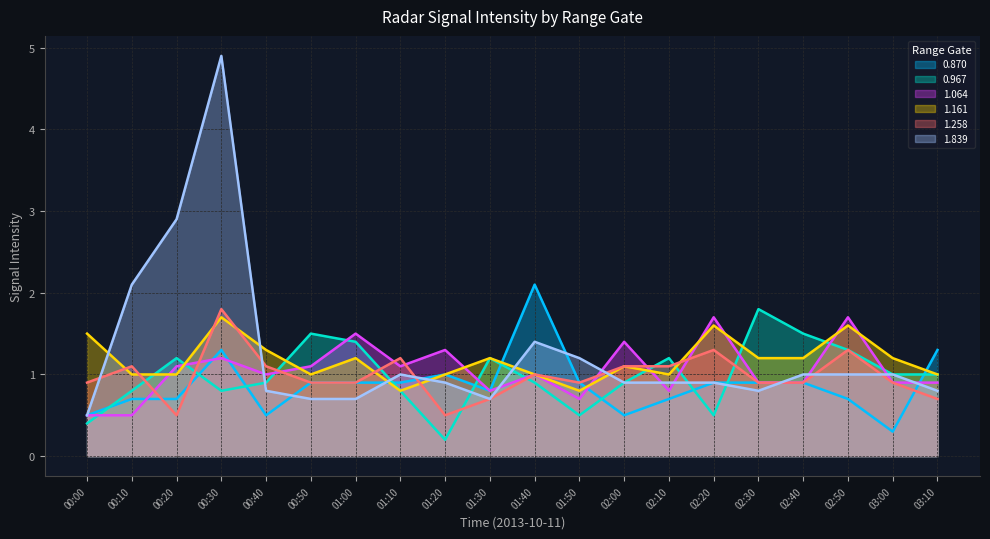

What is the label of the 12th point from the left?

01:50